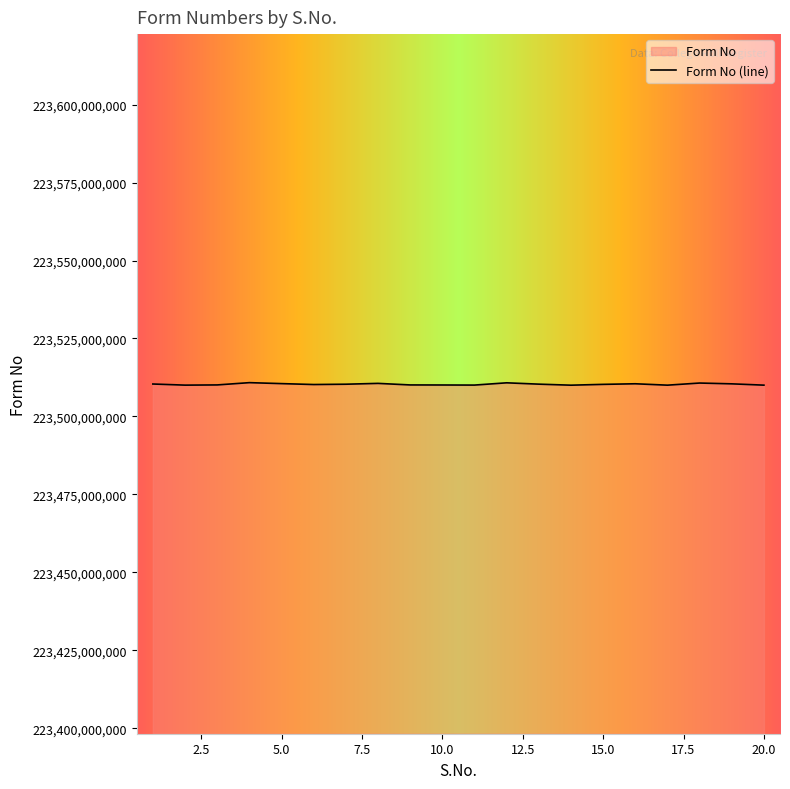

What is the minimum value shown in the chart?

223510029694